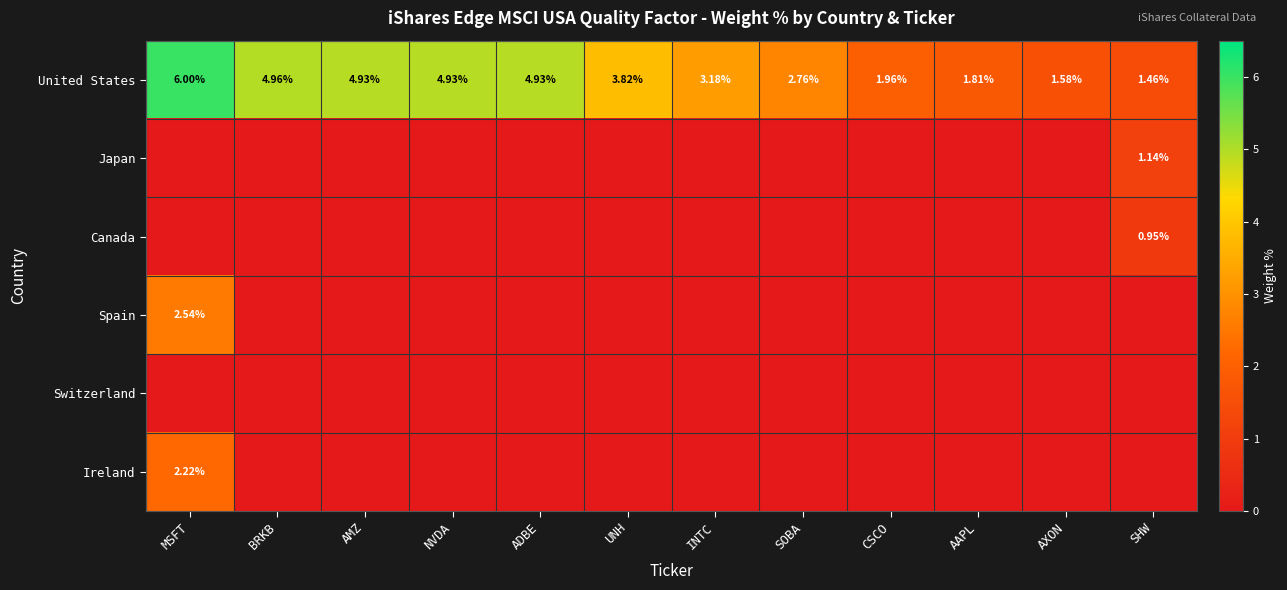

At AXON, list the series in order from largest to smallest.

United States, Japan, Canada, Spain, Switzerland, Ireland